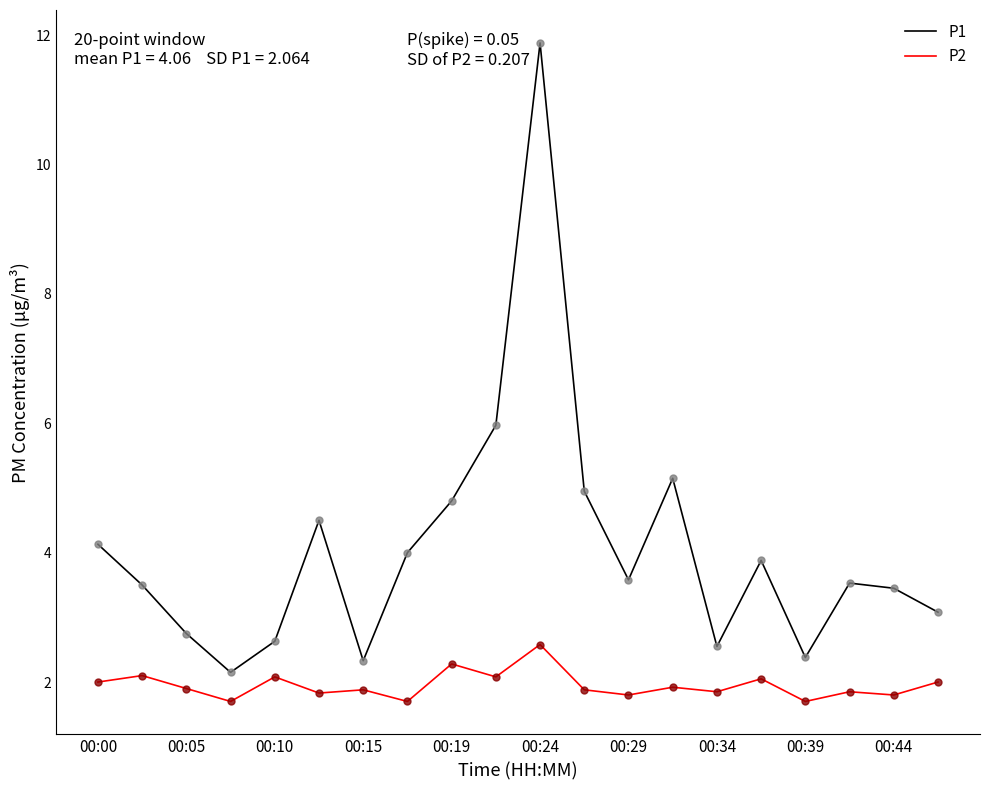

Which series has the largest total across all categories?

P1